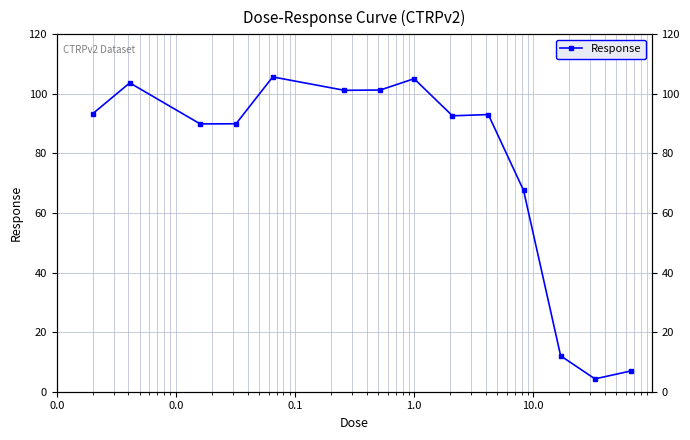

What is the difference between the maximum and minimum values?

101.4